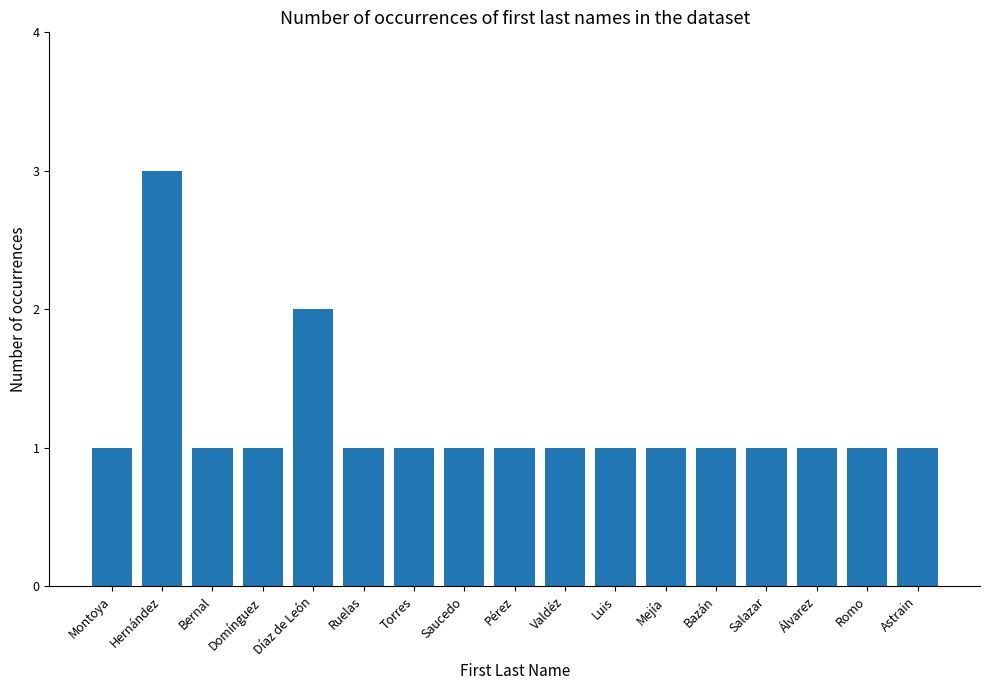

What is the label of the 17th bar from the left?

Astrain